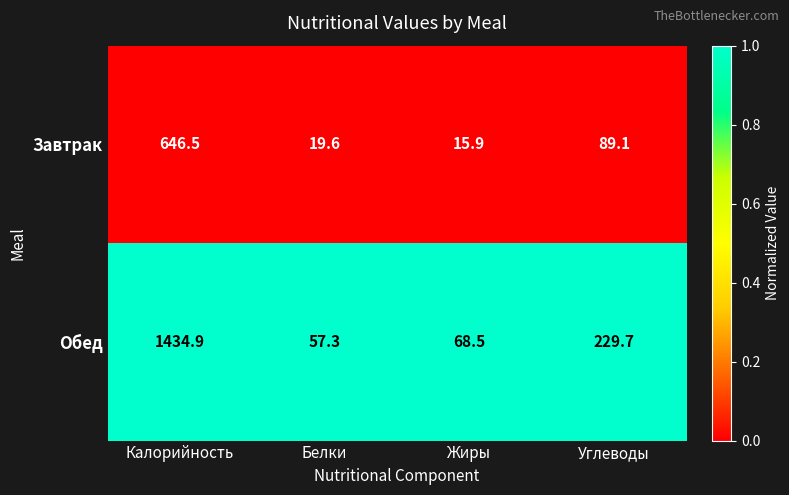

Is it true that Обед equals 112.2 at Жиры?

False